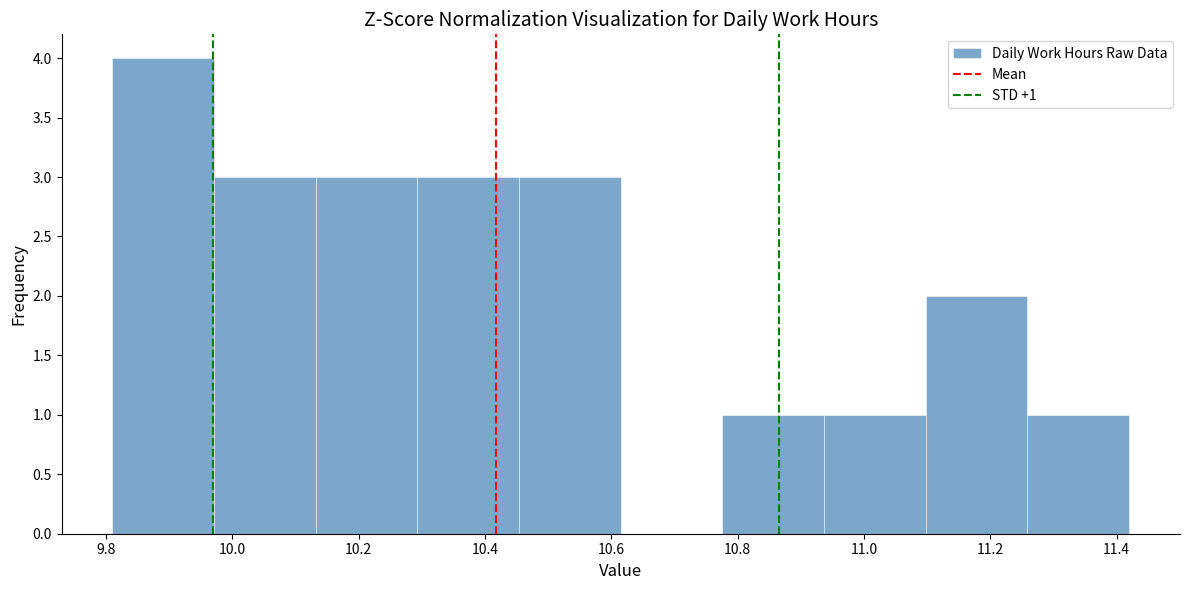

Over which range of the x-axis is the bar tallest?

9.82 to 9.98